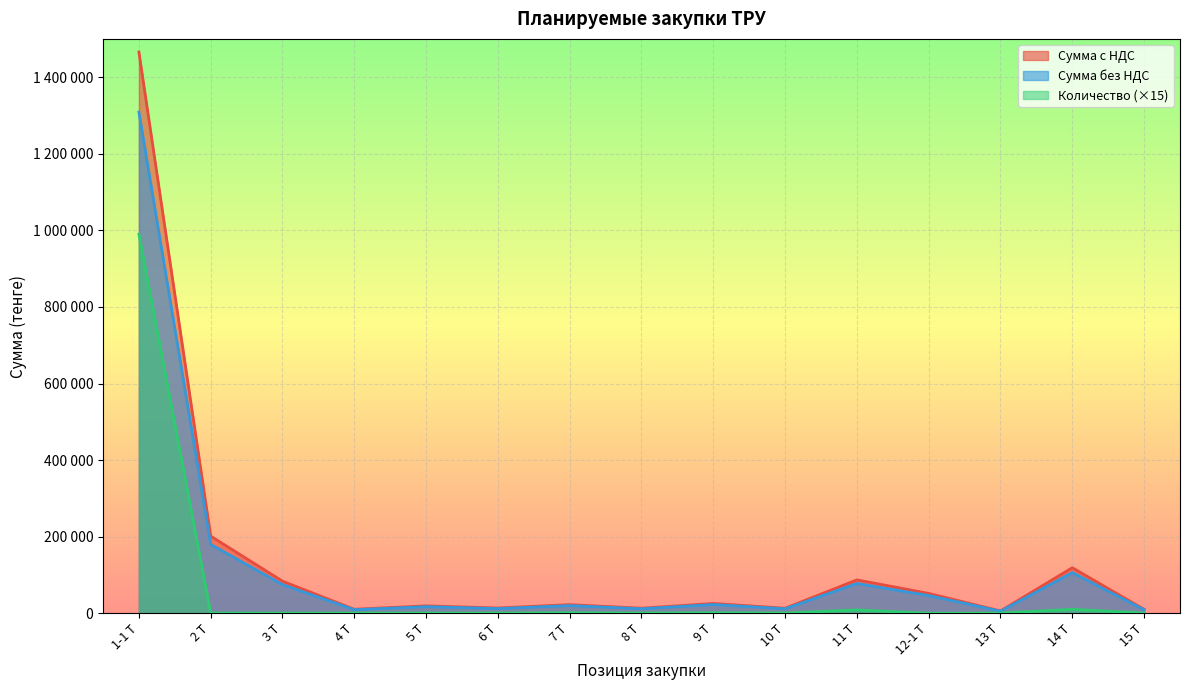

What is the sum of the Количество values at 11 Т and 9 Т?

10500.0